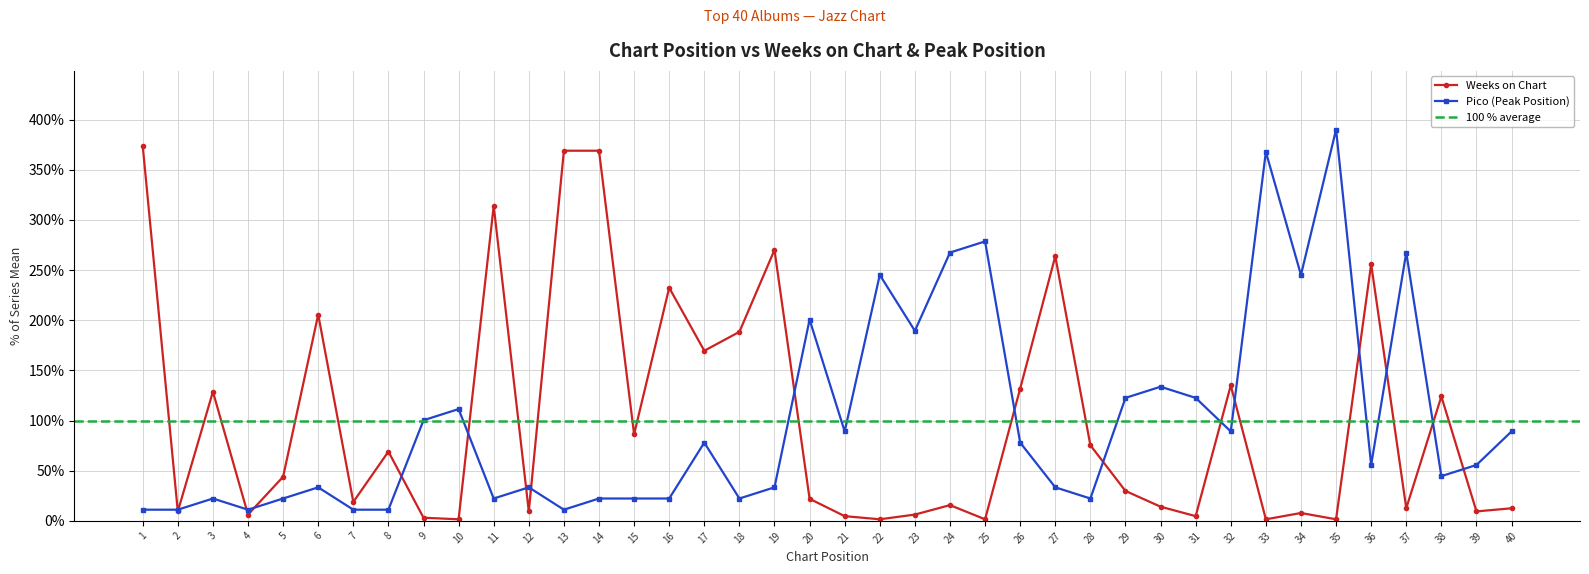

Between which two adjacent categories do Weeks on Chart and Pico first intersect?

1 and 2